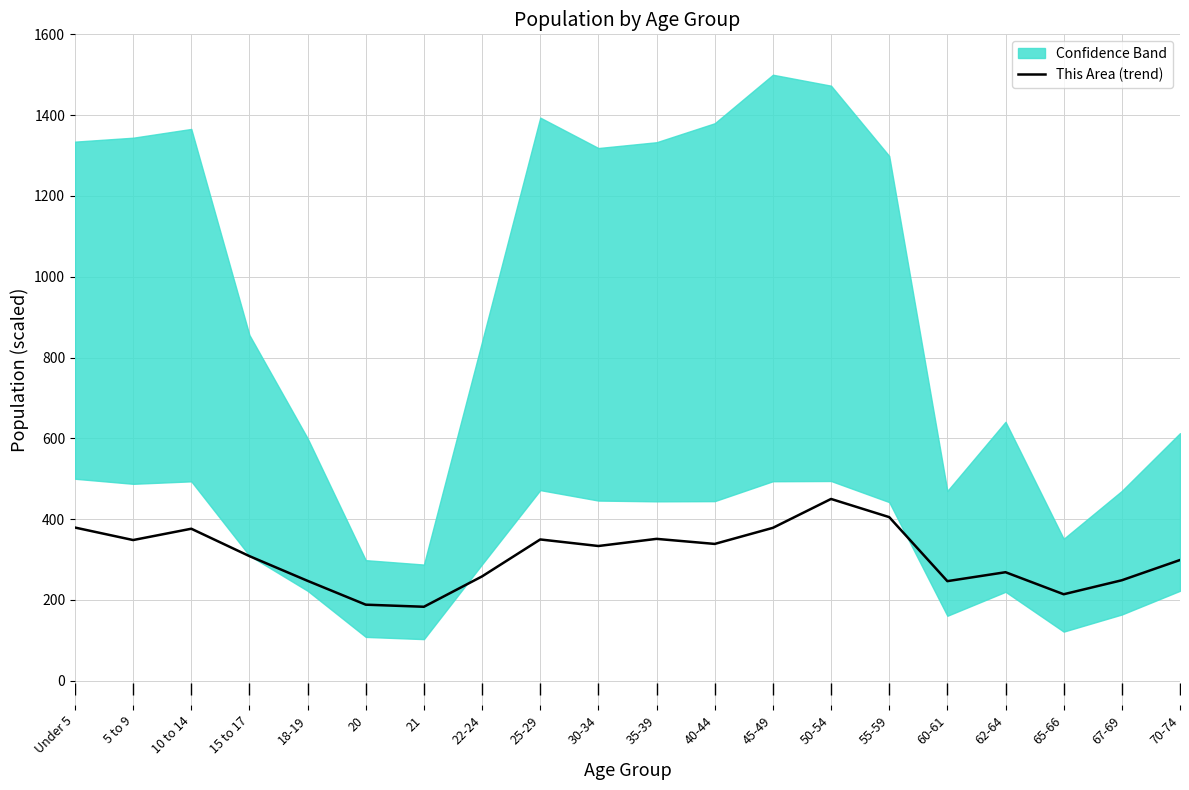

Rank the categories by value from highest to lowest.

50-54, 55-59, Under 5, 45-49, 10 to 14, 35-39, 25-29, 5 to 9, 40-44, 30-34, 15 to 17, 70-74, 62-64, 22-24, 67-69, 18-19, 60-61, 65-66, 20, 21